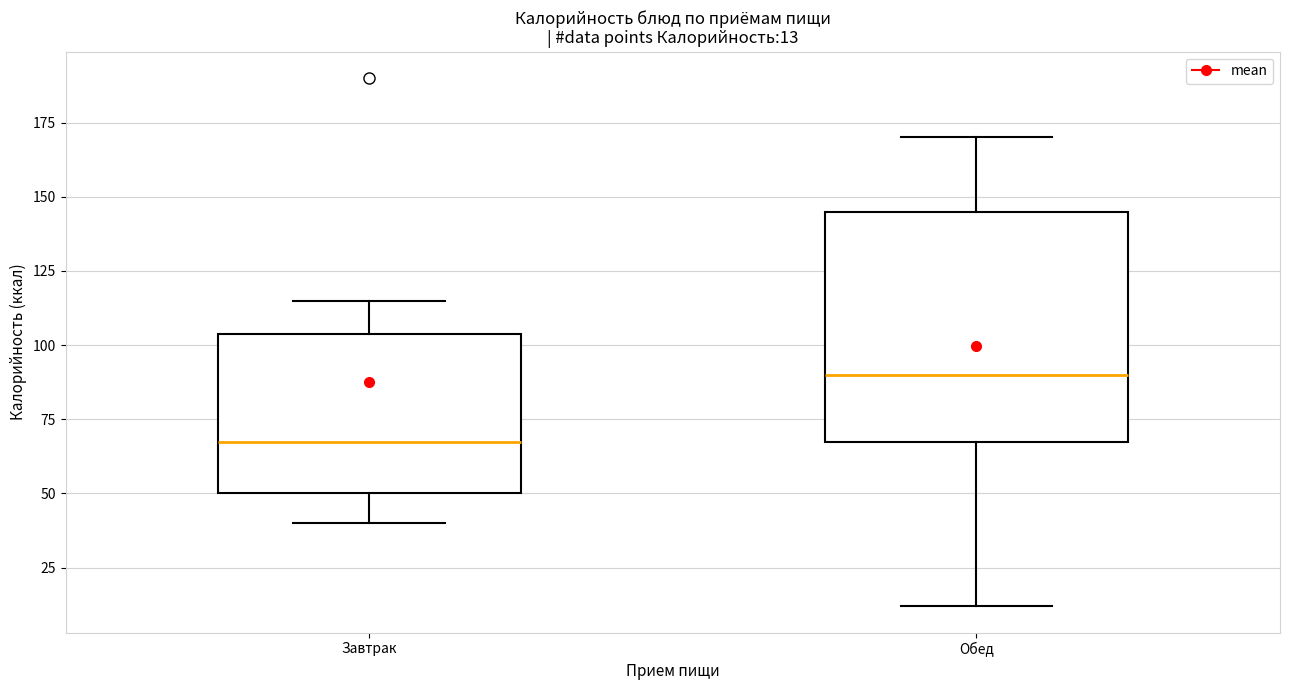

Which box has the highest median line?

Обед